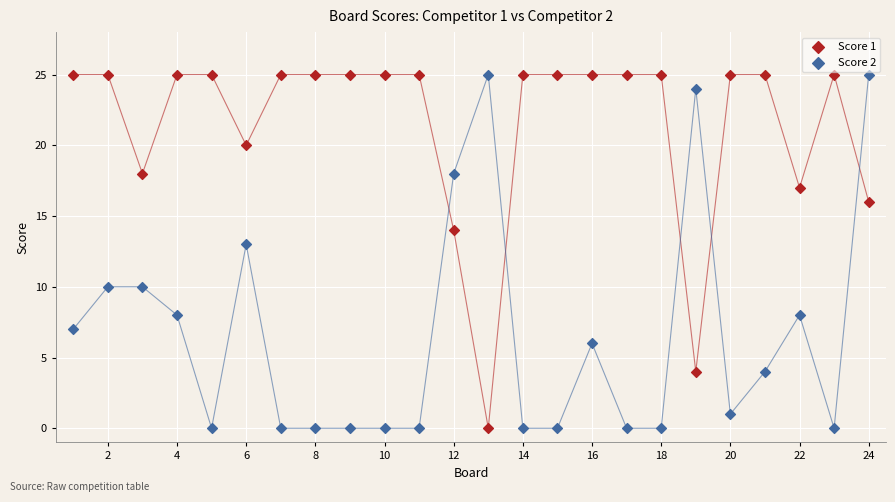

Across all data points, what is the range of X values (max minus min)?

23